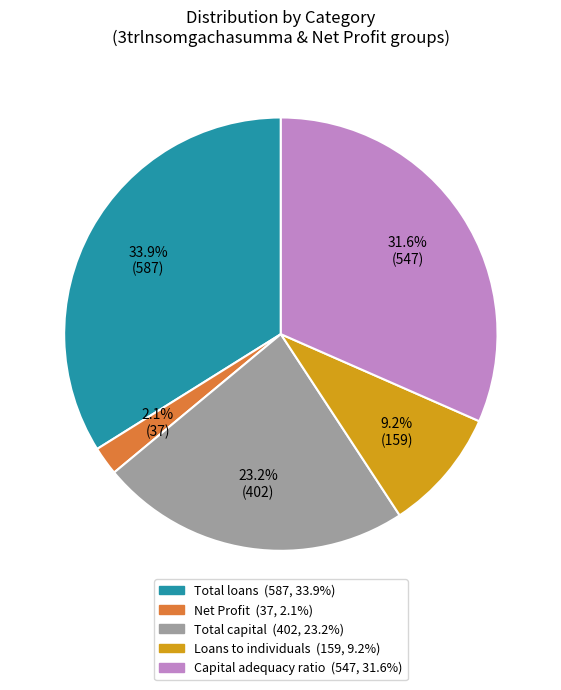

Which category has the biggest portion of the pie?

Total loans